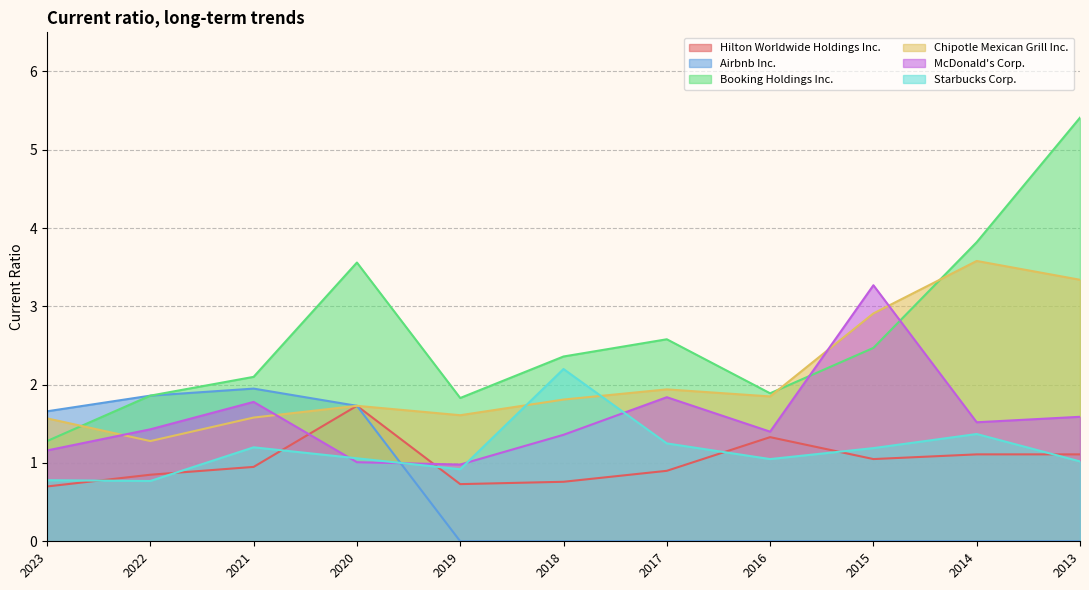

What is the value of the McDonald's Corp. point at the 1st from the left?

1.2